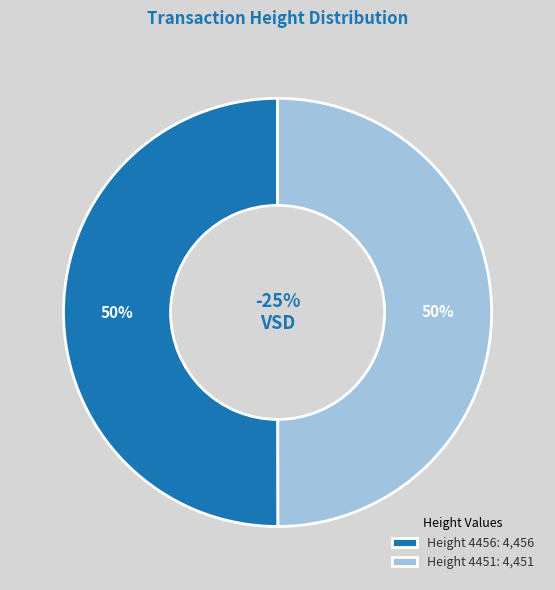

Which category has the biggest portion of the pie?

Height 4456